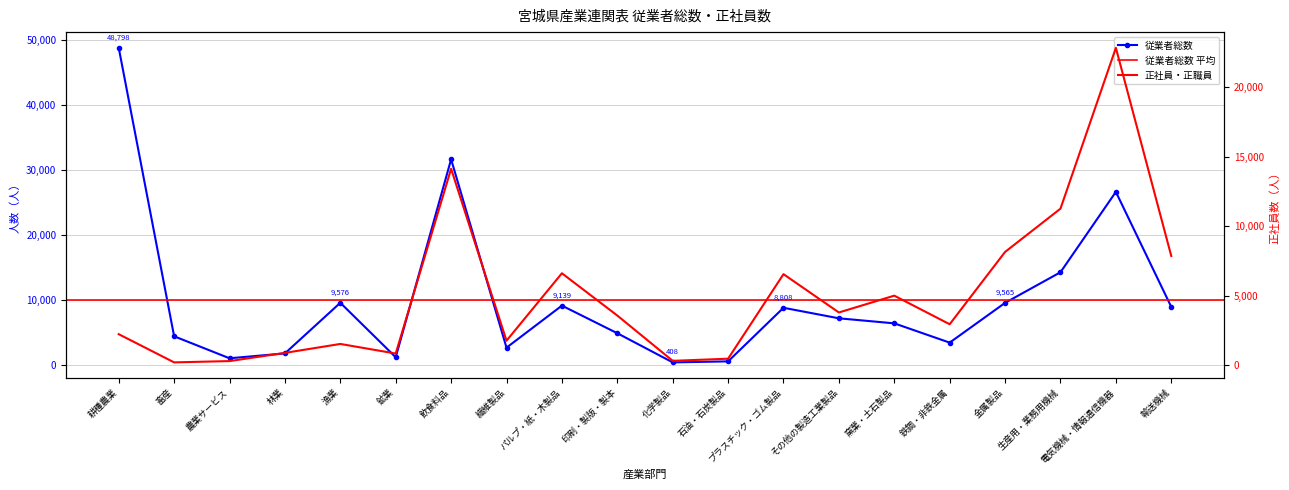

Reading right to left, what are all the values shown in this chart?

8943	26636	14274	9565	3447	6412	7187	8808	562	408	4892	9139	2671	31648	1196	9576	1790	1039	4420	48798